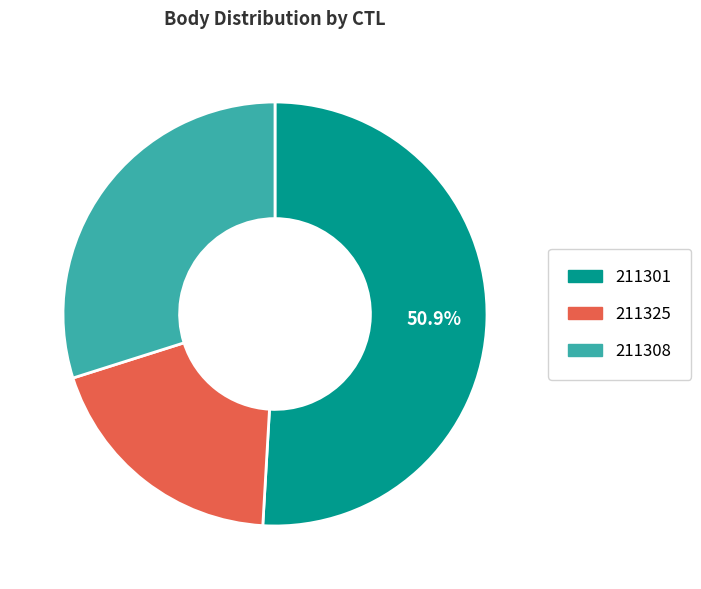

To the nearest percent, what is the average slice percentage?

33%